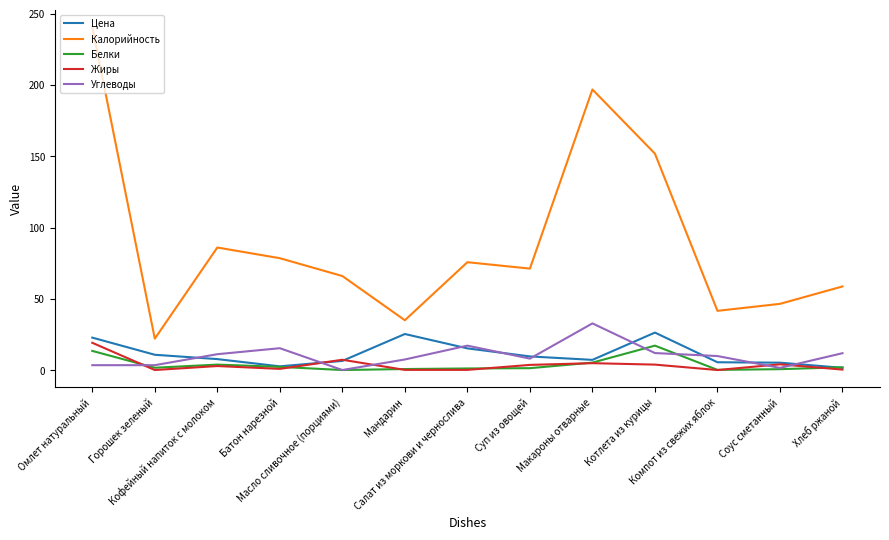

What is the maximum value for Калорийность?

240.5